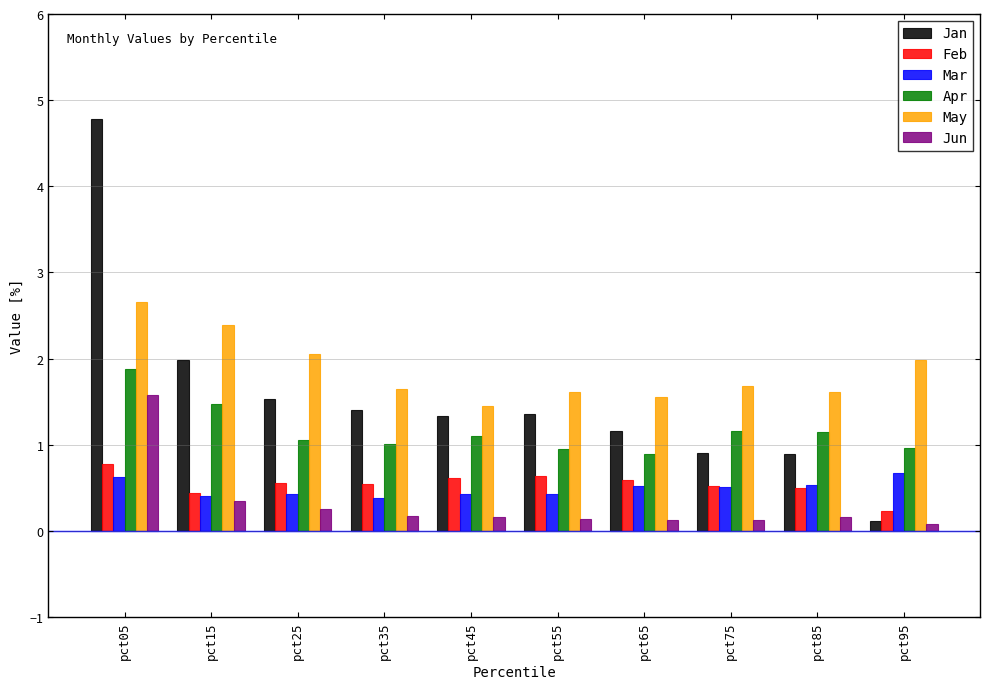

The Jun series shows 0.3 at pct05. True or false?

False